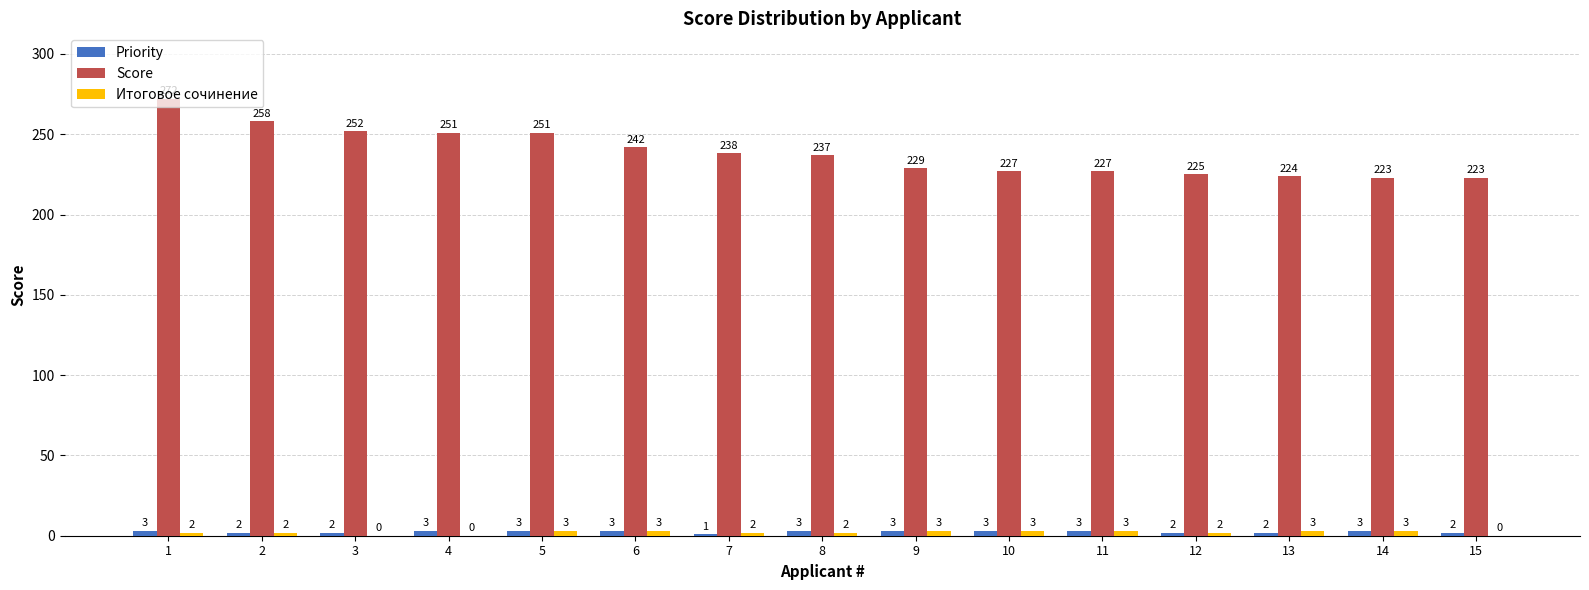

Between 9 and 12, which series saw the biggest shift?

Score